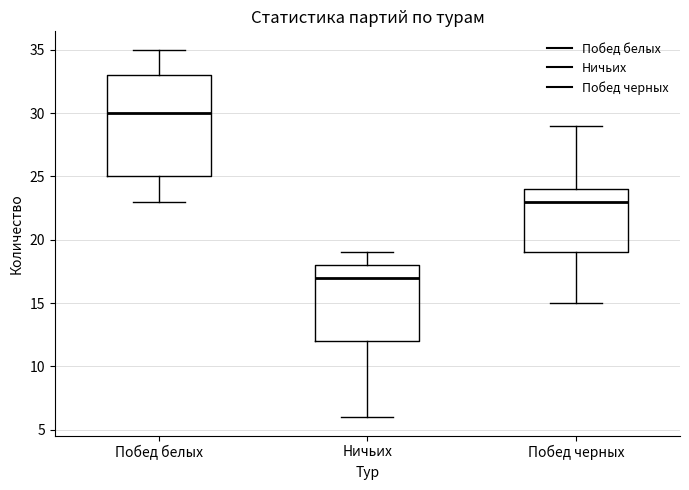

Which box has the lowest median line?

Ничьих